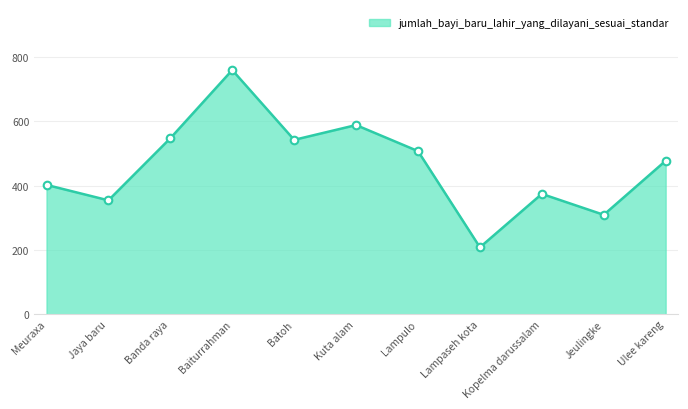

What is the change in value from Kuta alam to Kopelma darussalam?

-214